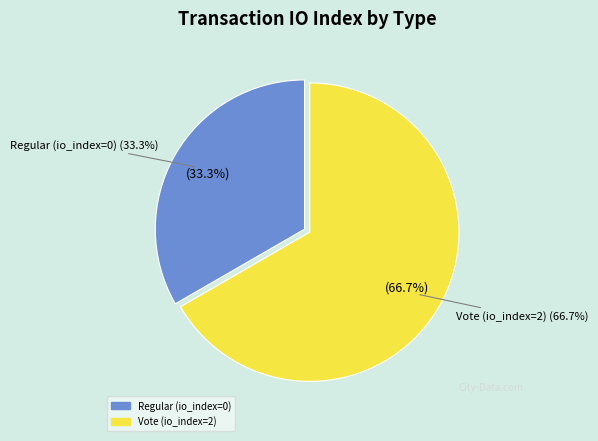

Count the number of slices in the pie.

2